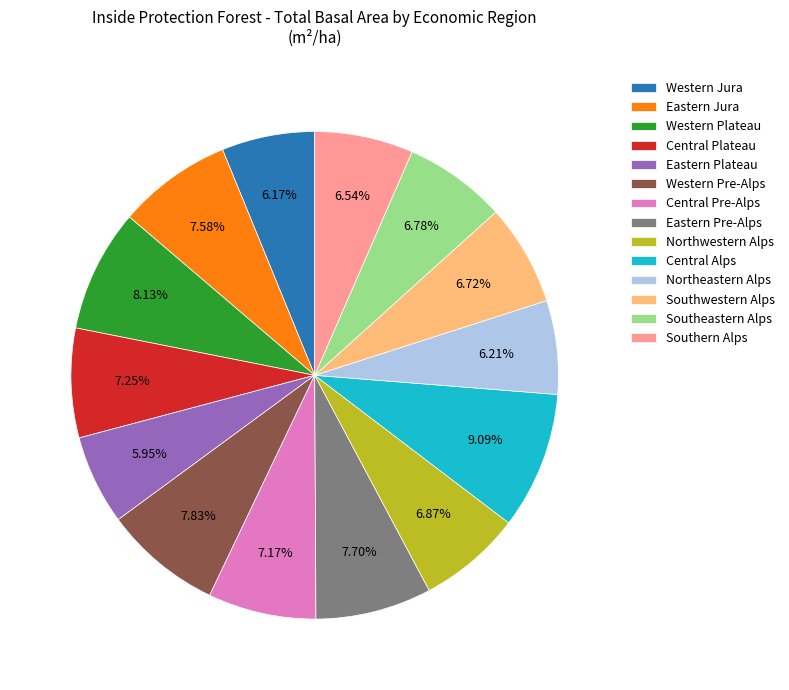

Does any single category account for the majority?

No